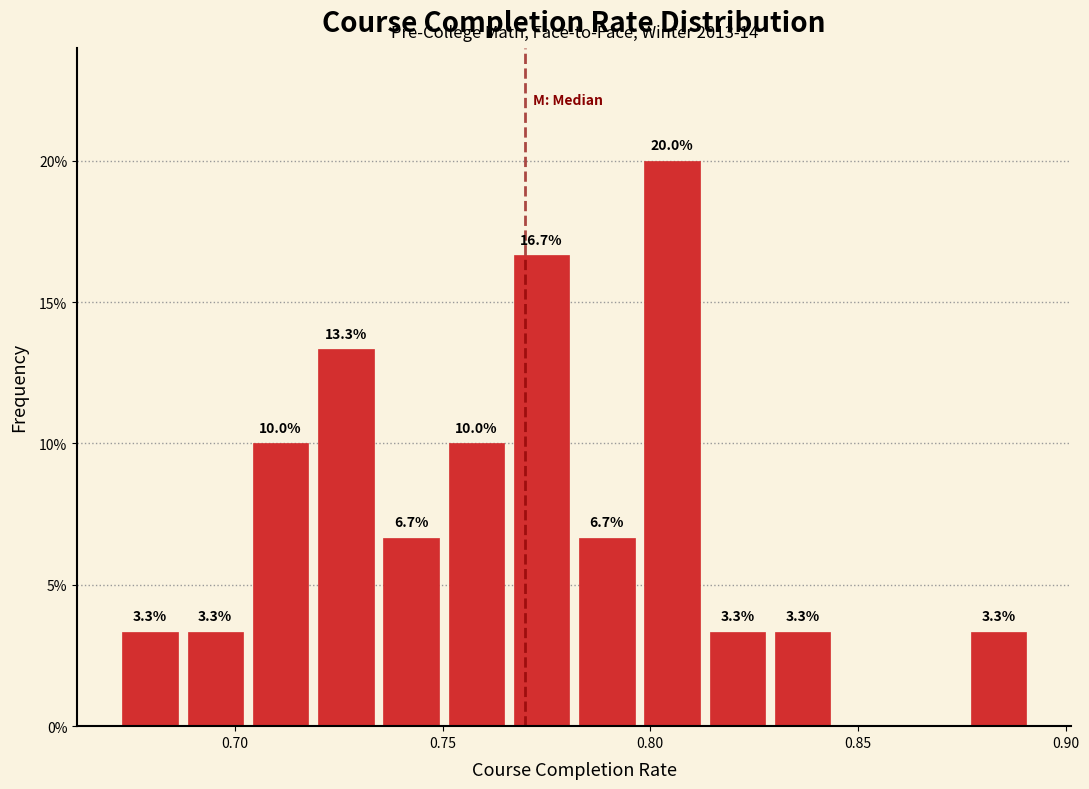

Around what value on the x-axis is the tallest bar? Give the approximate position of its centre, as read against the axis.

0.805